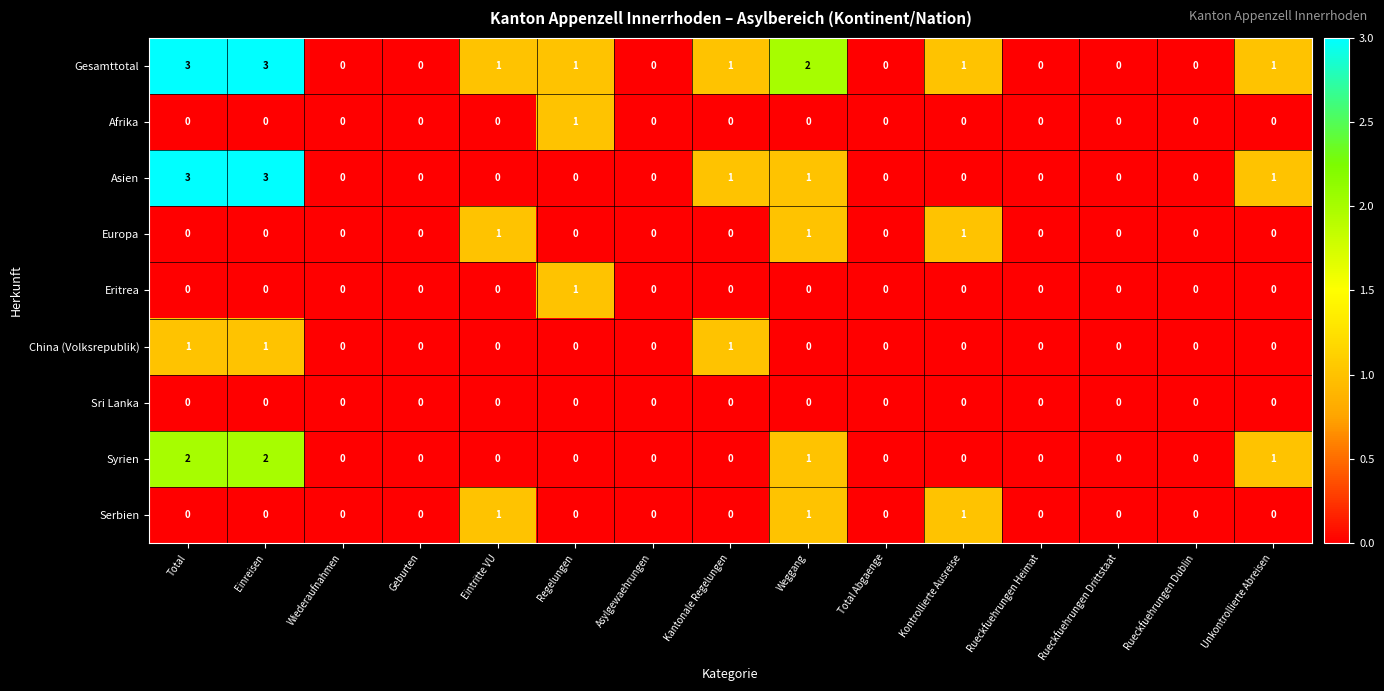

Which series has the largest total across all categories?

Gesamttotal